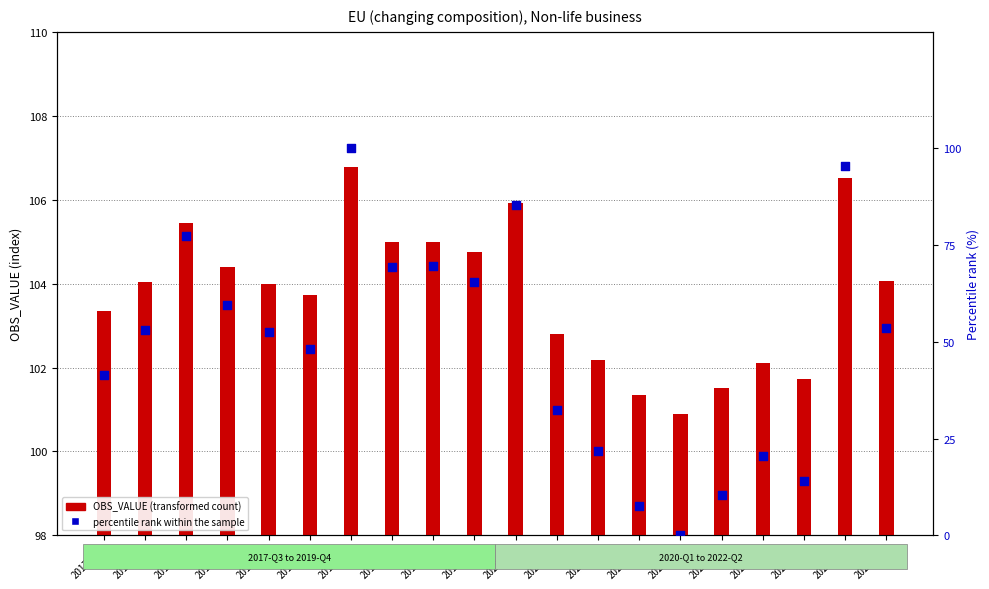

Which series has the largest total across all categories?

OBS_VALUE (transformed count)